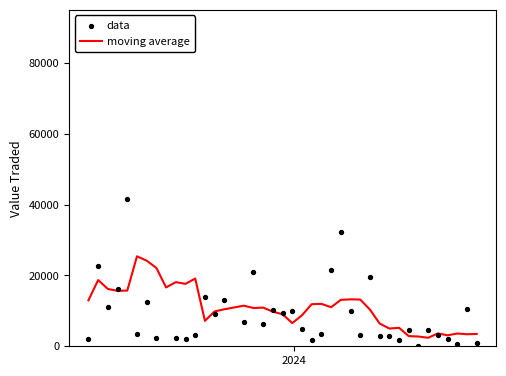

What is the minimum value for moving average?

2399.0